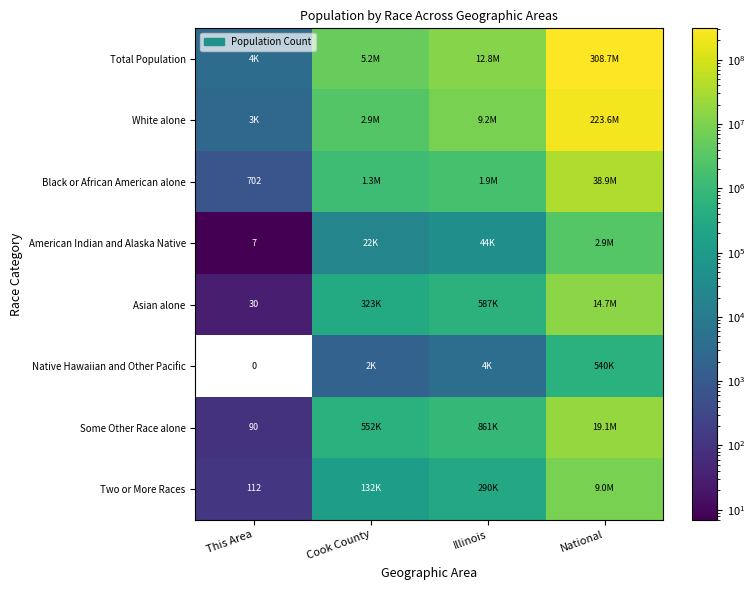

The Asian alone series shows 8 at This Area. True or false?

False